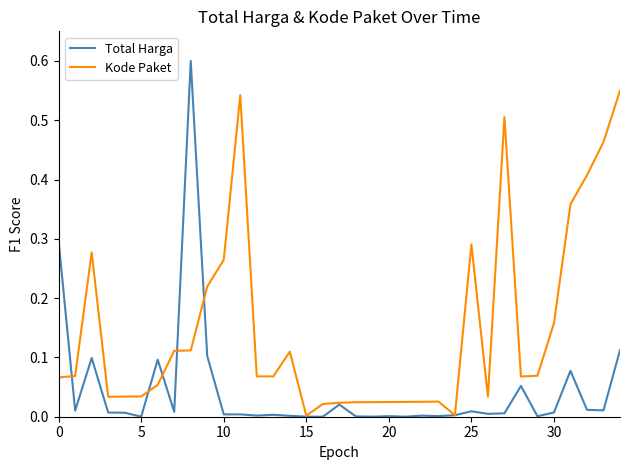

Does the chart have visible grid lines?

No